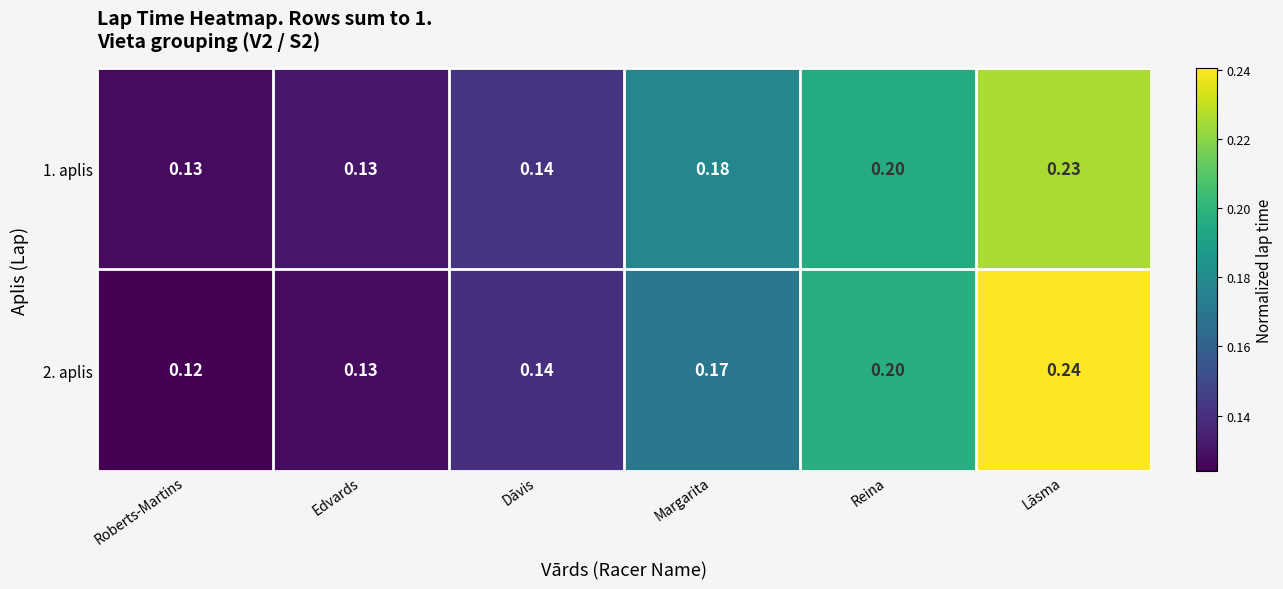

How many categories are shown in the chart?

6